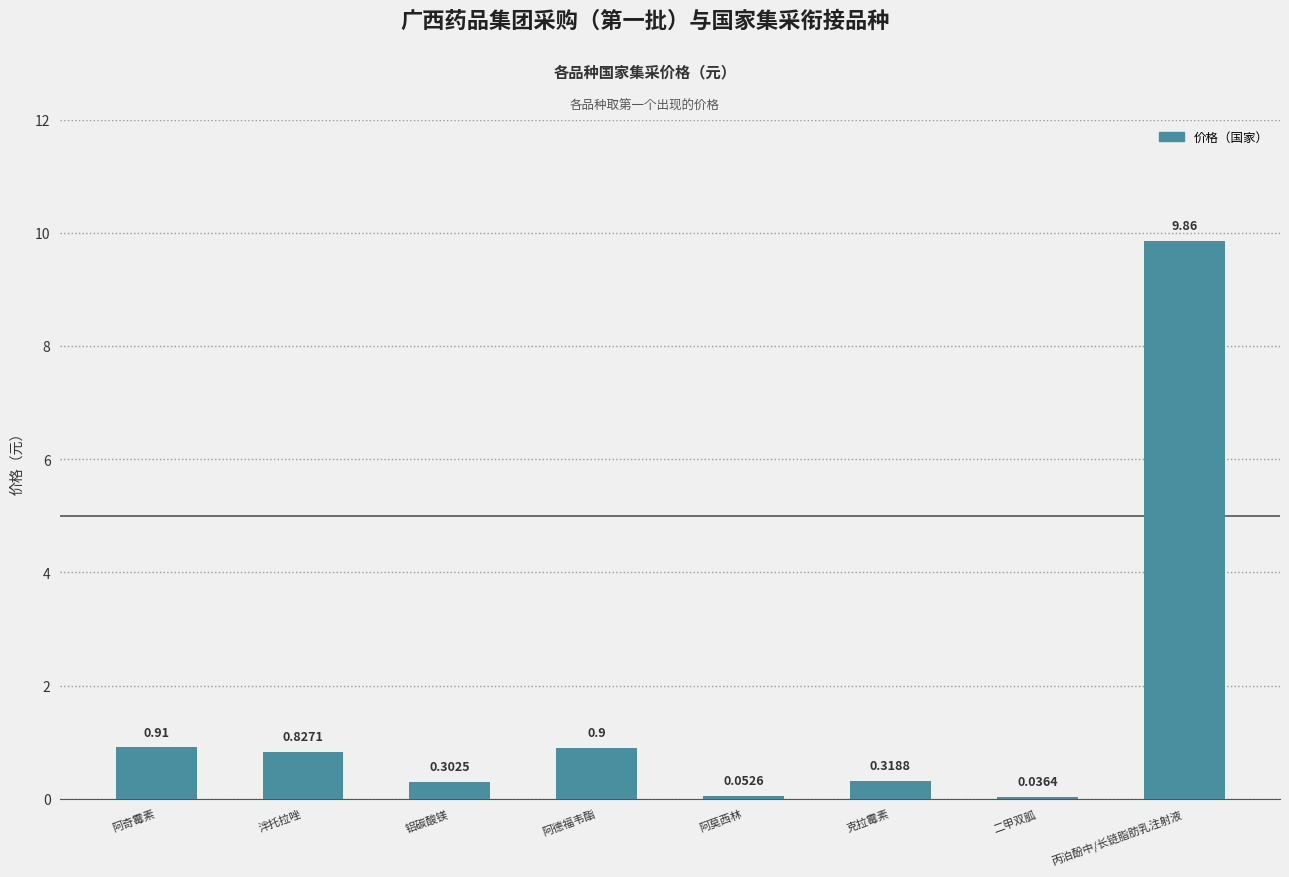

Which label corresponds to the largest value in the chart?

丙泊酚中/长链脂肪乳注射液